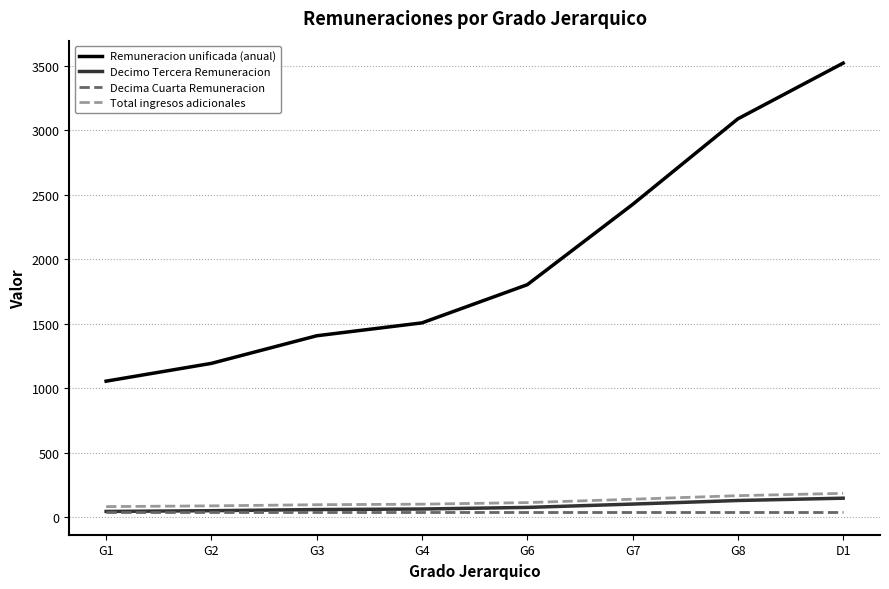

The value of Total ingresos adicionales at D1 is 184.2. True or false?

True